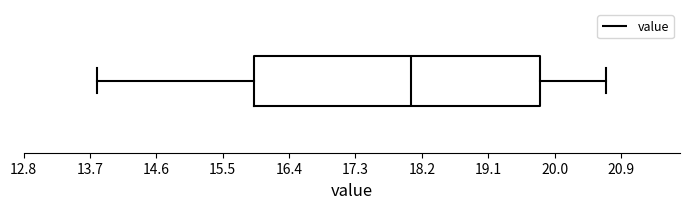

Read this box plot against the x-axis: the position of the median line, the range covered by the box, and the ends of both whiskers. The values are not printed on the chart, so give them approximately, as read against the axis.

median 18.1, box 15.9 to 19.8, whiskers 13.8 to 20.7